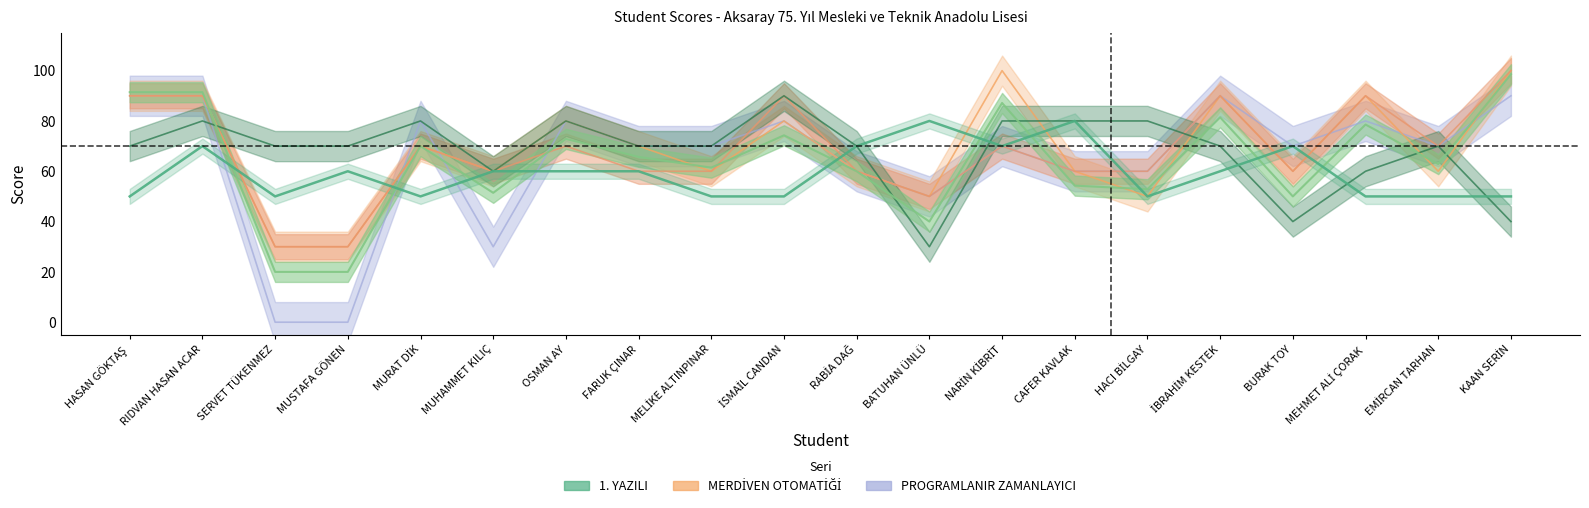

Between RABİA DAĞ and HACI BİLGAY, which is larger?

RABİA DAĞ